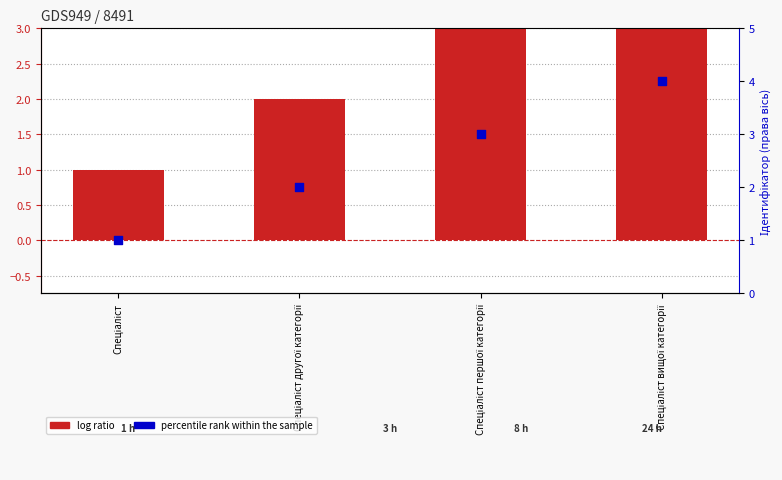

Is the value of percentile rank within the sample at Спеціаліст greater than the value of Ідентифікатор at Спеціаліст другої категорії?

No